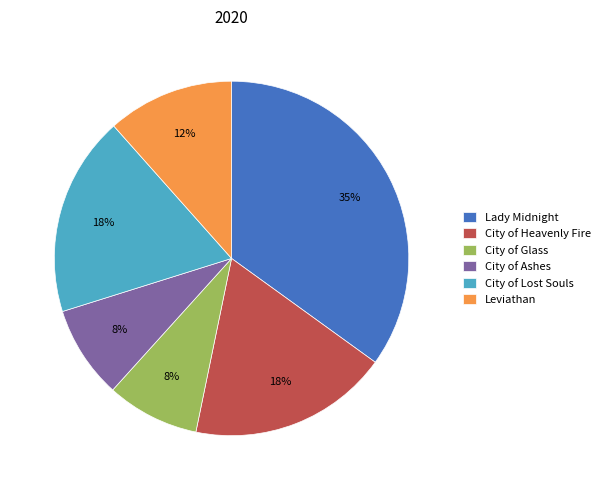

To the nearest percent, what percentage of the pie is City of Heavenly Fire?

18%